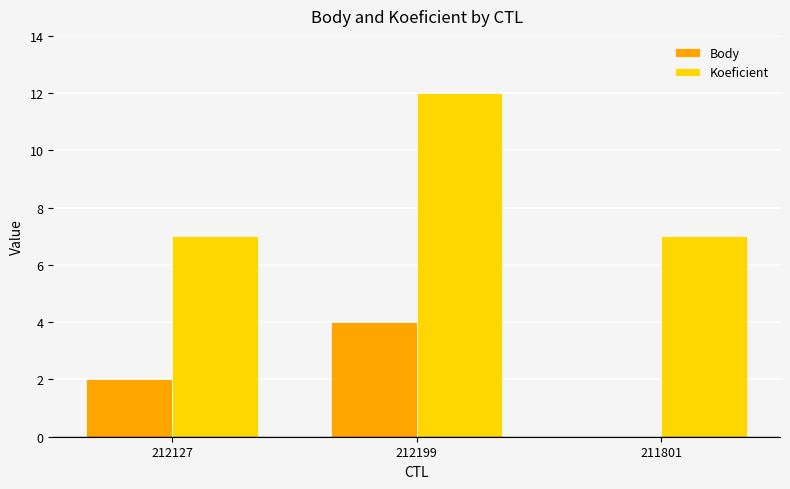

At which category is the sum across all series the highest?

212199